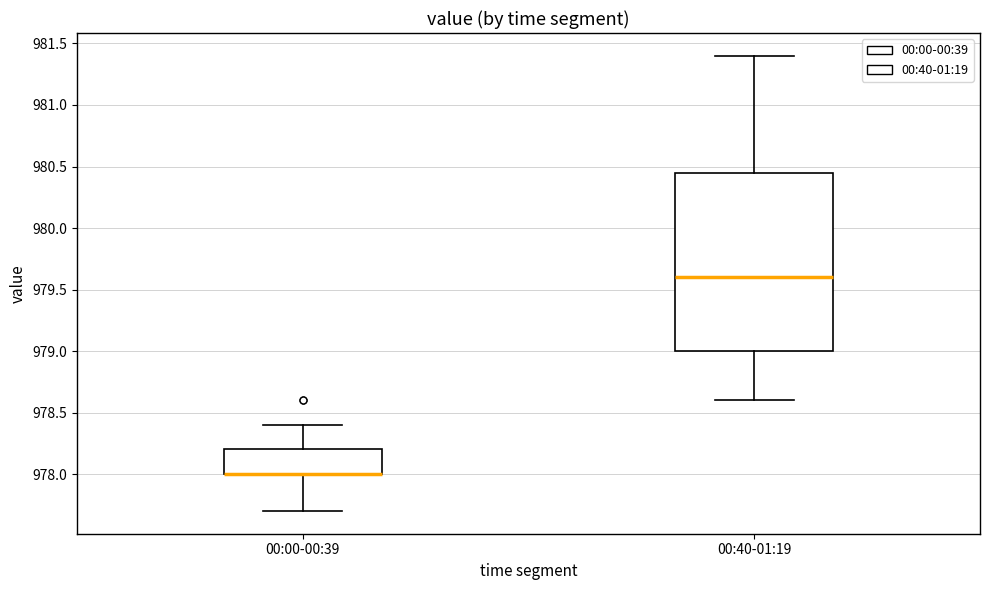

Reading left to right, transcribe this box plot: for each box, give where its median line is, the range the box spans, and where its two whiskers end, as read against the y-axis. The values are not printed on the chart, so give them approximately, as read against the axis.

00:00-00:39: median 978.00 (drawn on the box's lower edge), box 978.00 to 978.20, whiskers 977.70 to 978.40
00:40-01:19: median 979.60, box 979.00 to 980.45, whiskers 978.60 to 981.40